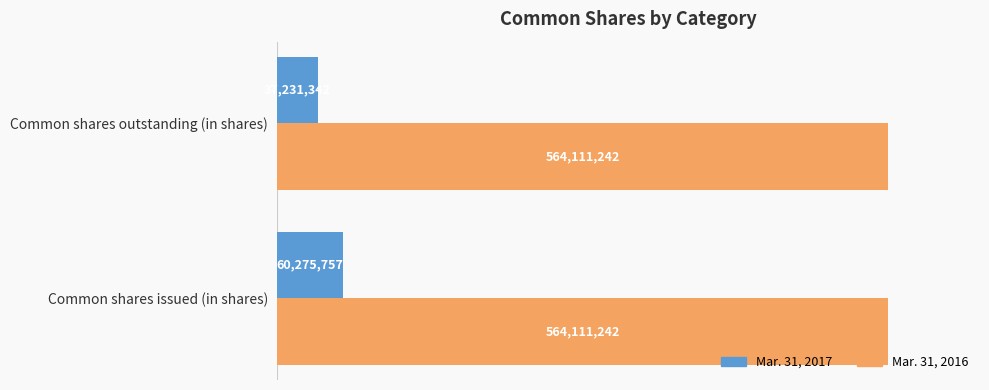

Reading right to left, list all the values displayed in this chart.

Mar. 31, 2017: 37231342.0	60275757.0
Mar. 31, 2016: 0.4	0.4